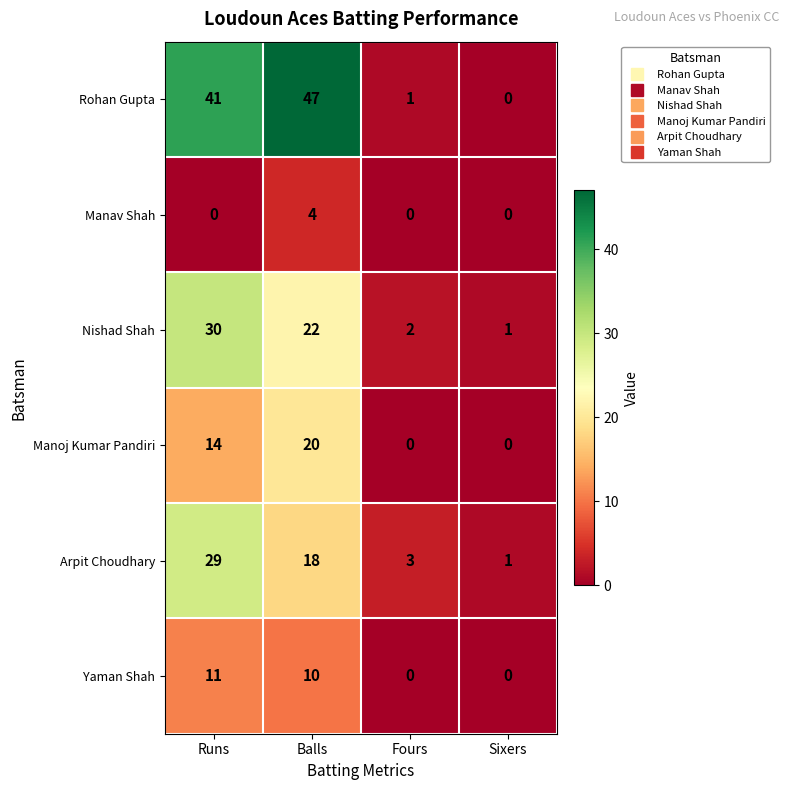

How many distinct data groups are displayed?

6